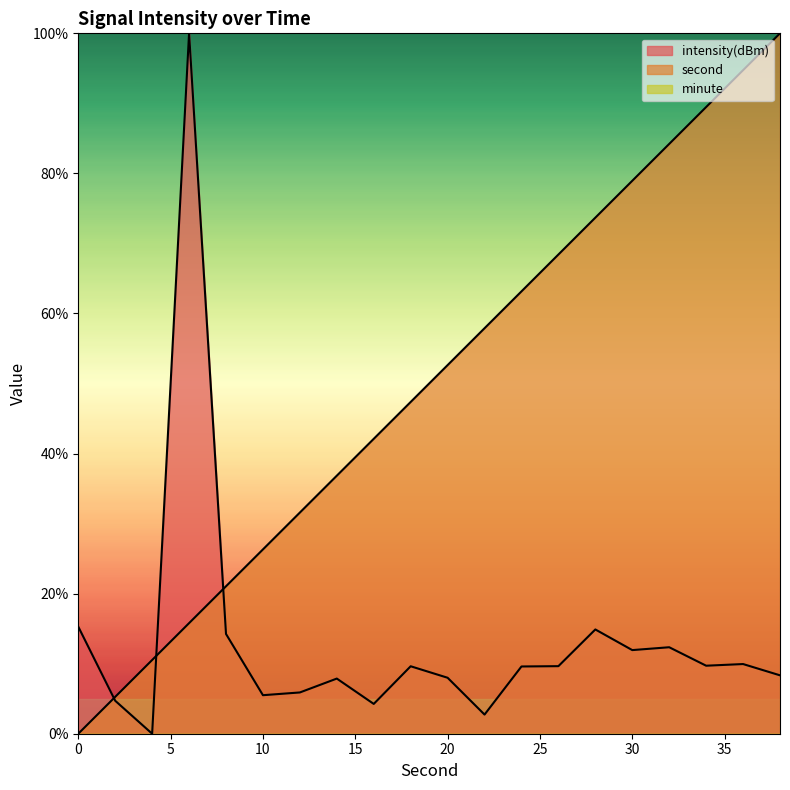

Reading left to right, list all the values displayed in this chart.

second: 0.0	5.3	10.5	15.8	21.1	26.3	31.6	36.8	42.1	47.4	52.6	57.9	63.2	68.4	73.7	78.9	84.2	89.5	94.7	100.0
intensity(dBm): 15.3	4.7	0.0	100.0	14.2	5.5	5.9	7.9	4.3	9.6	8.0	2.7	9.6	9.6	14.9	11.9	12.3	9.7	9.9	8.3